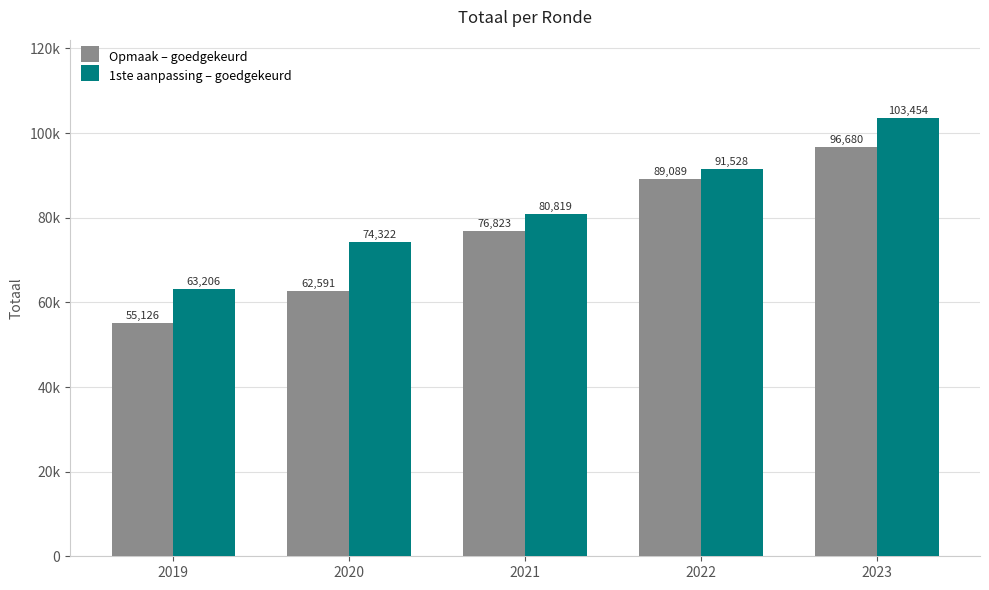

At 2021, list the series in order from largest to smallest.

1ste aanpassing – goedgekeurd, Opmaak – goedgekeurd